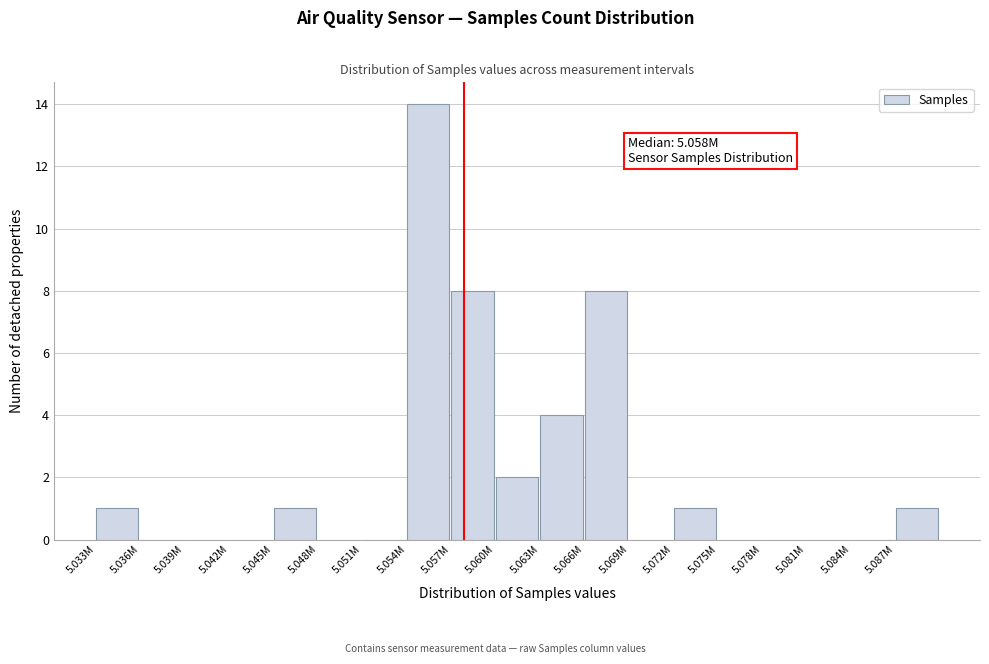

Reading left to right, extract all data points from this chart.

5.033M=1	5.036M=0	5.039M=0	5.042M=0	5.045M=1	5.048M=0	5.051M=0	5.054M=14	5.057M=8	5.060M=2	5.063M=4	5.066M=8	5.069M=0	5.072M=1	5.075M=0	5.078M=0	5.081M=0	5.084M=0	5.087M=1